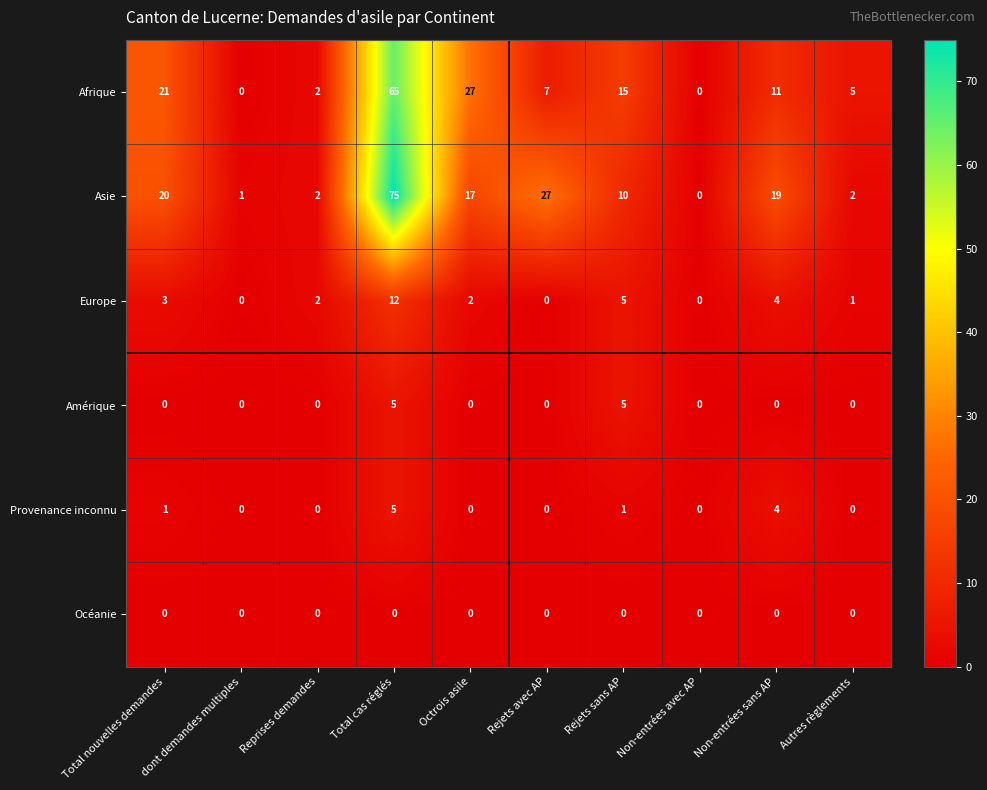

At which category does the chart reach its peak across all series?

Total cas réglés